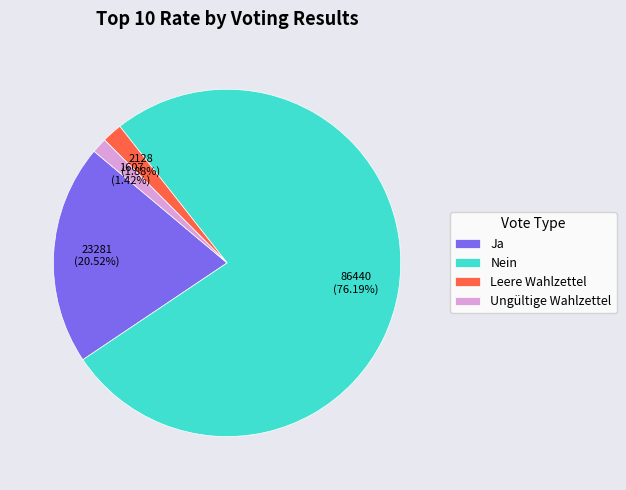

Combined, what portion of the pie is Nein and Ungültige Wahlzettel?

77.6%